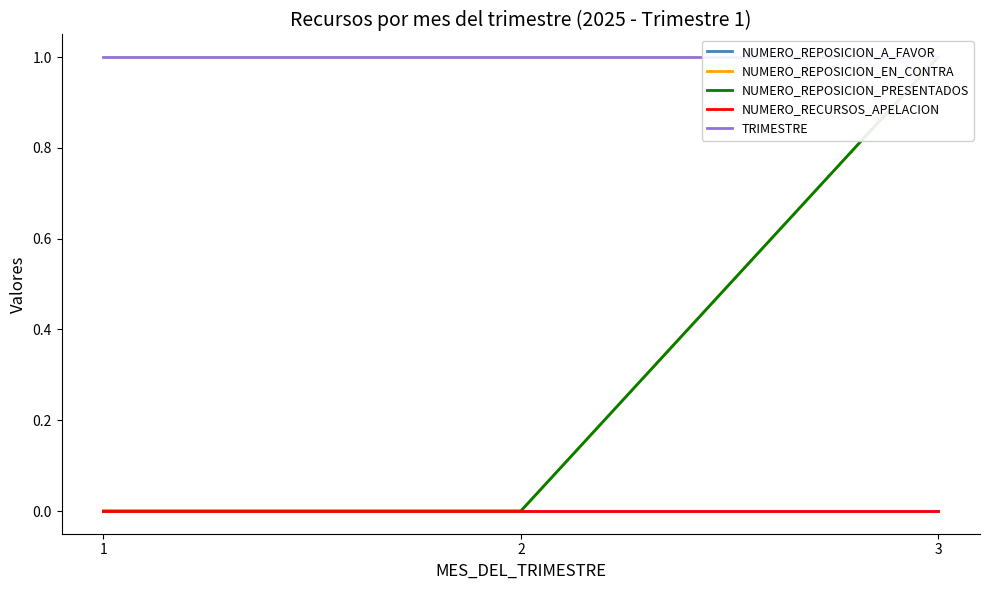

What is the greatest value displayed?

1